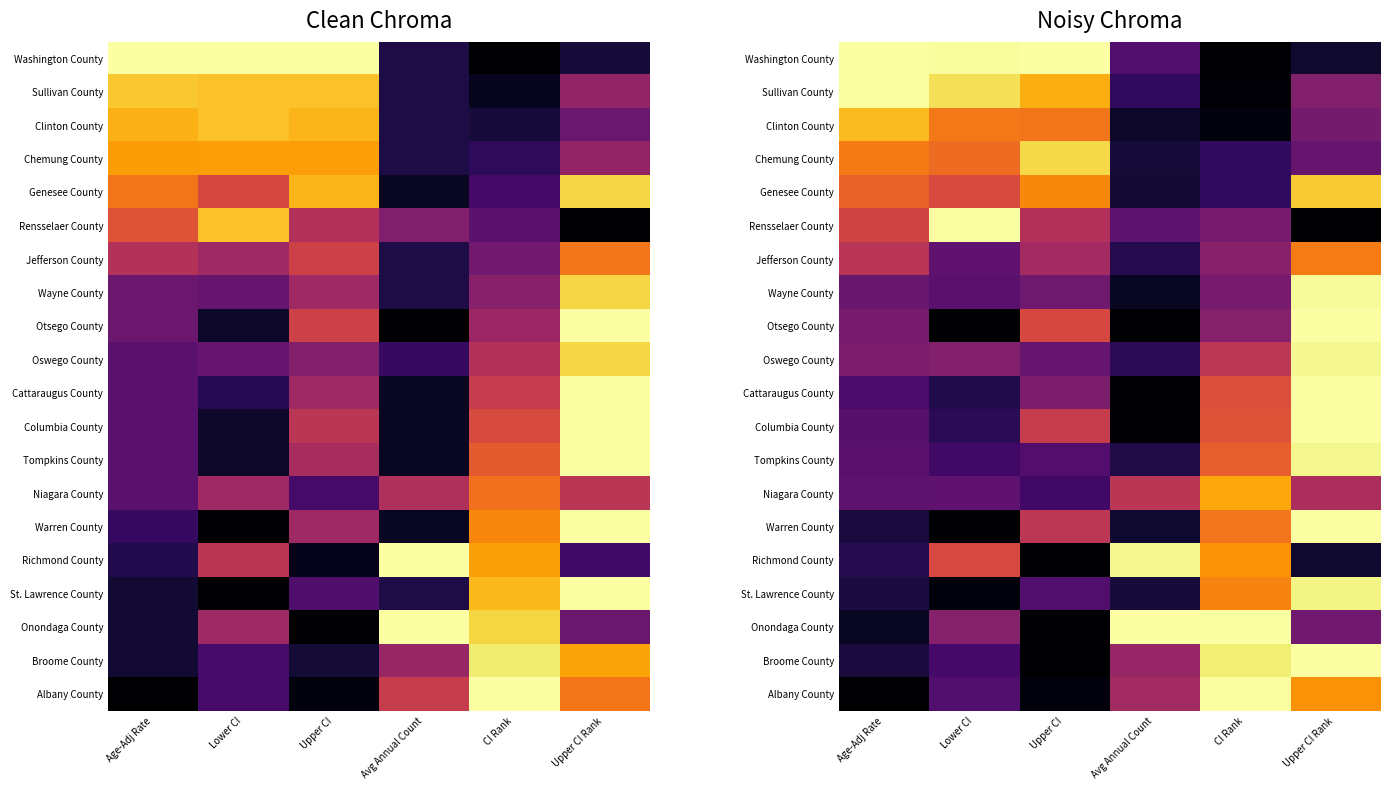

At CI Rank, list the series in order from smallest to largest.

Washington County, Sullivan County, Clinton County, Genesee County, Chemung County, Rensselaer County, Wayne County, Otsego County, Jefferson County, Oswego County, Cattaraugus County, Columbia County, Tompkins County, Warren County, St. Lawrence County, Richmond County, Niagara County, Broome County, Onondaga County, Albany County